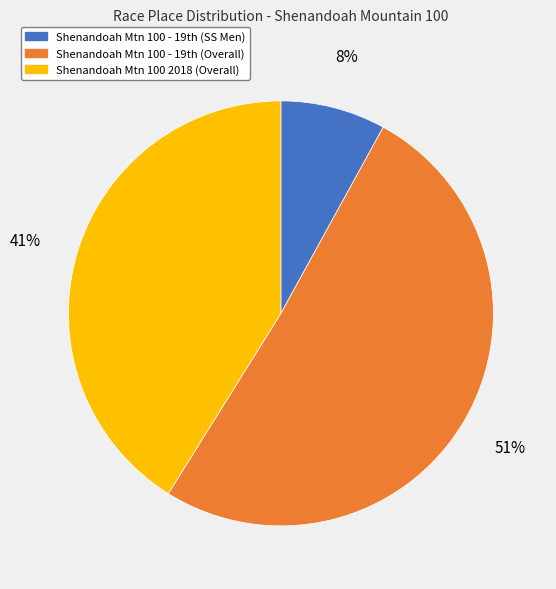

To the nearest percent, what is the average slice percentage?

33%